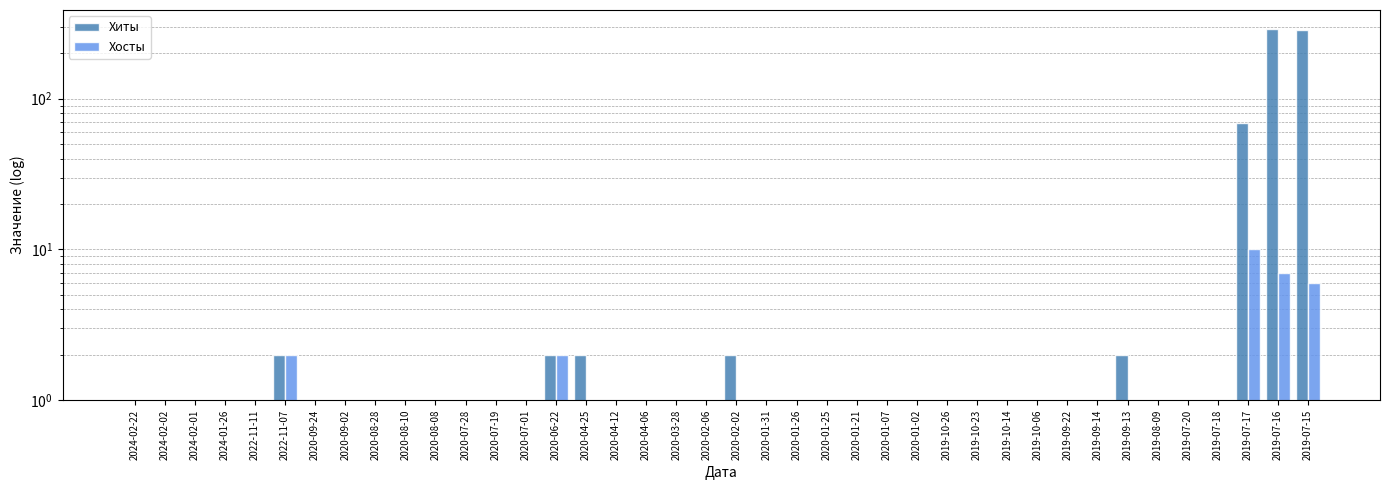

What is the minimum value shown in the chart?

1